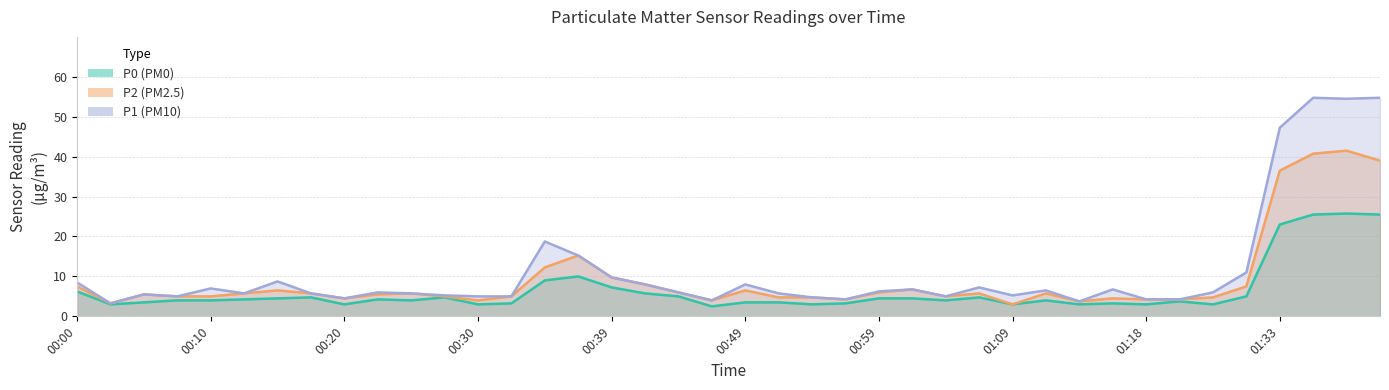

True or false: P0 and P1 cross at least once.

False